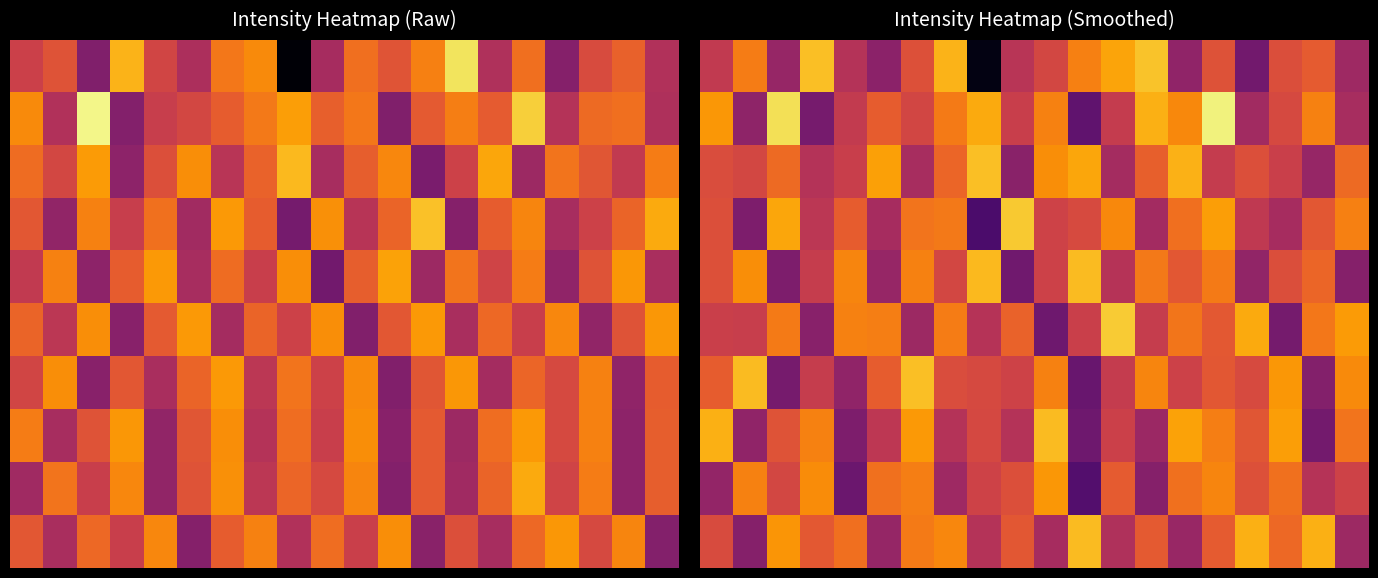

What is the smallest value displayed?

-119.5